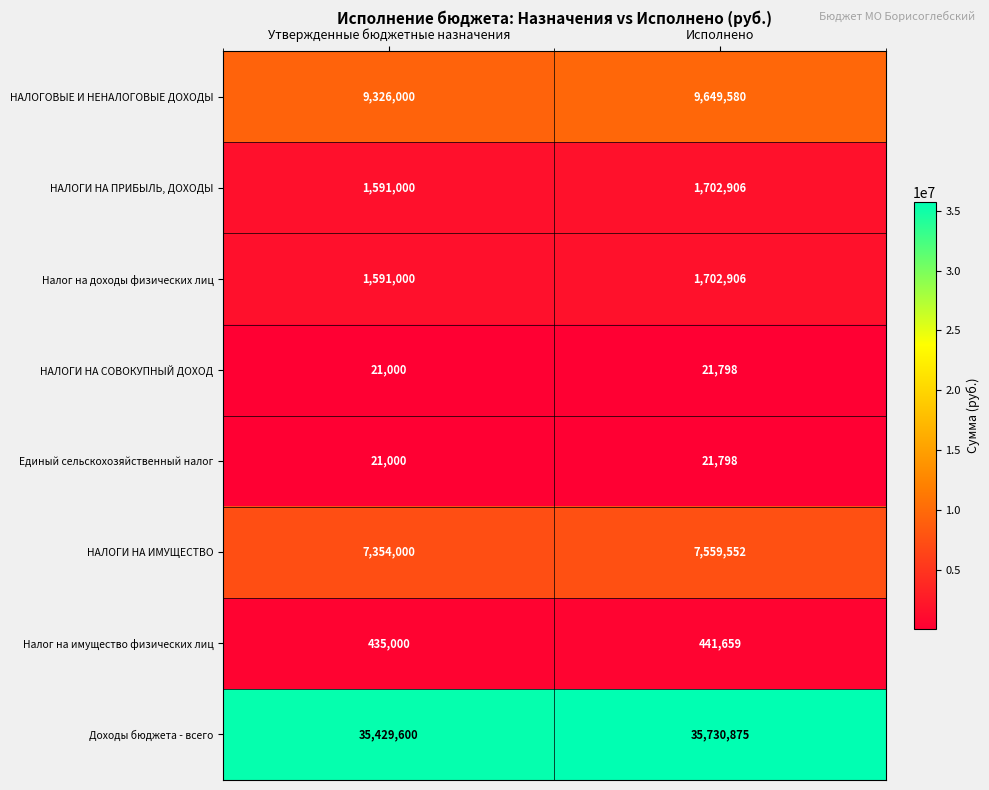

What is the difference between the maximum and minimum values in the НАЛОГИ НА ИМУЩЕСТВО series?

205552